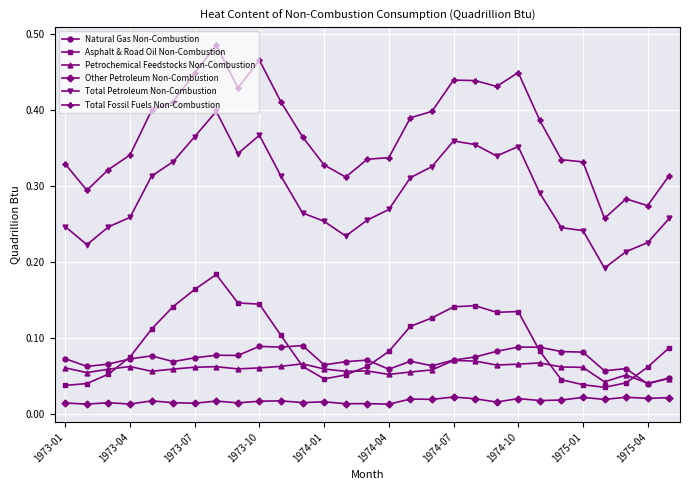

Which series has the largest range (max minus min)?

Total Fossil Fuels Non-Combustion